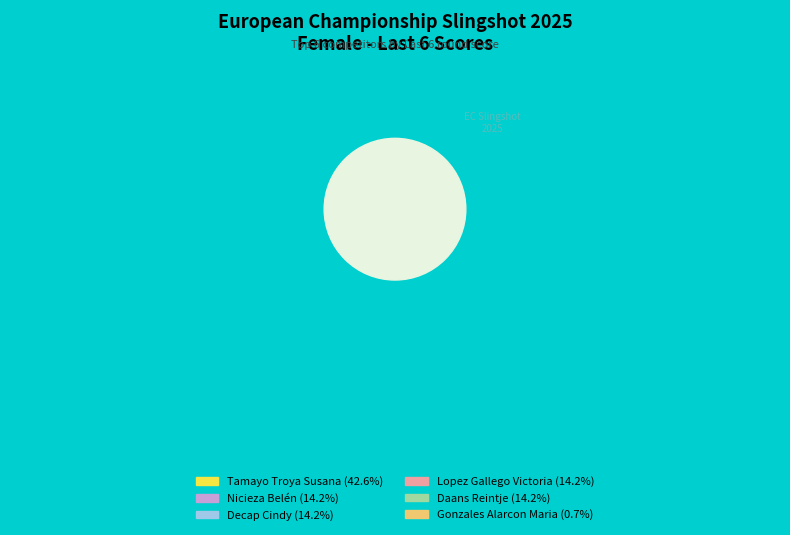

How many segments does this pie chart have?

6